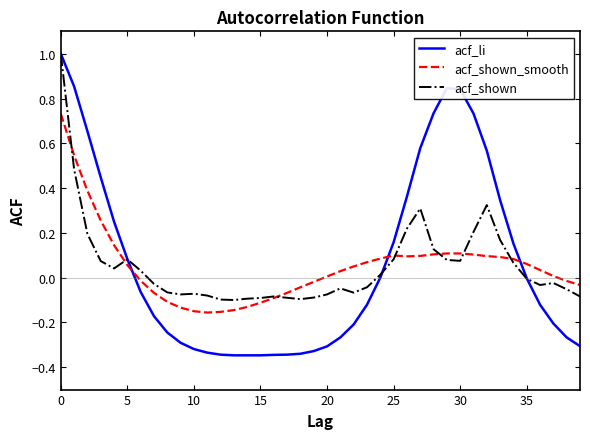

How many lines are shown in the chart?

3